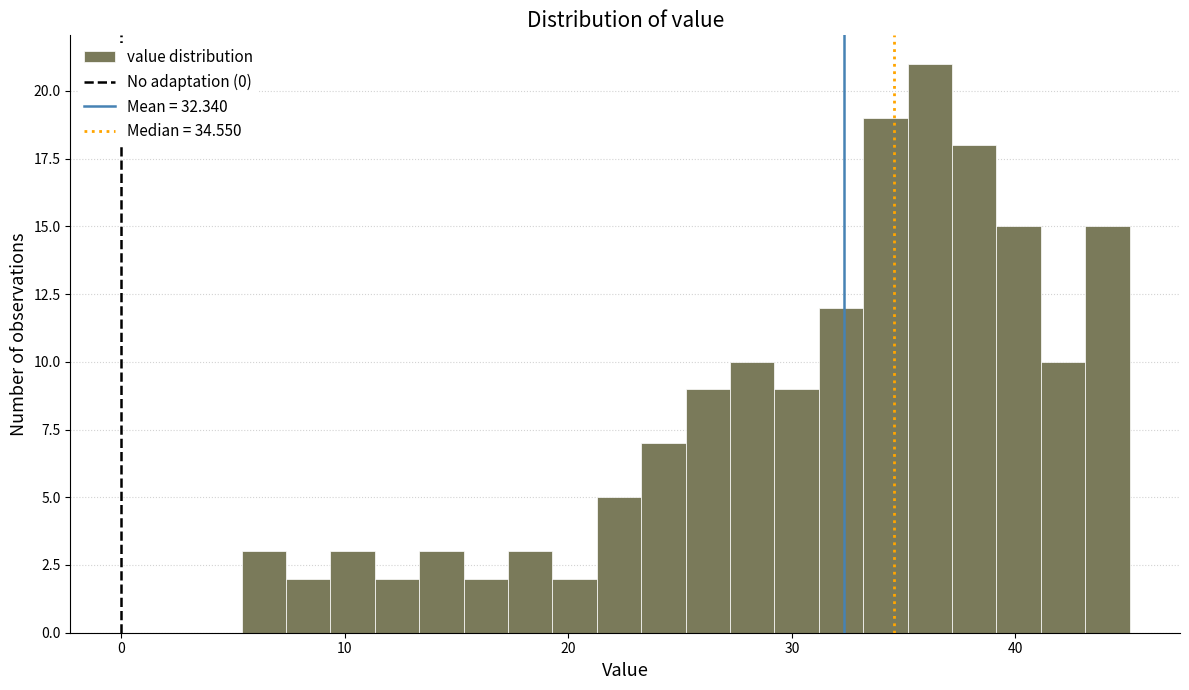

Read against the x-axis, roughly where is the centre of the tallest bar?

36